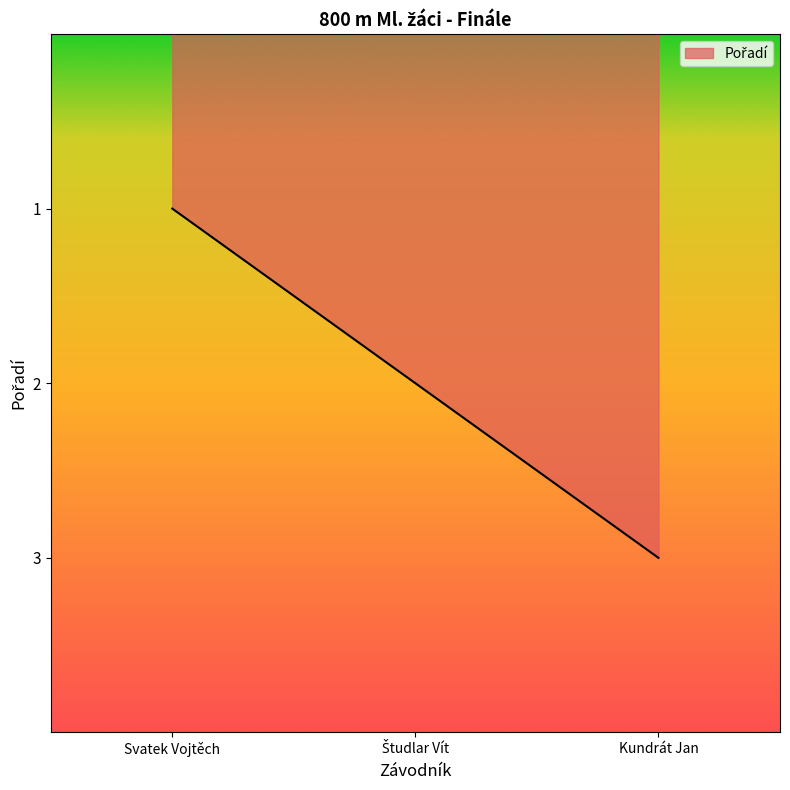

Is it true that the value at Kundrát Jan is 3?

True